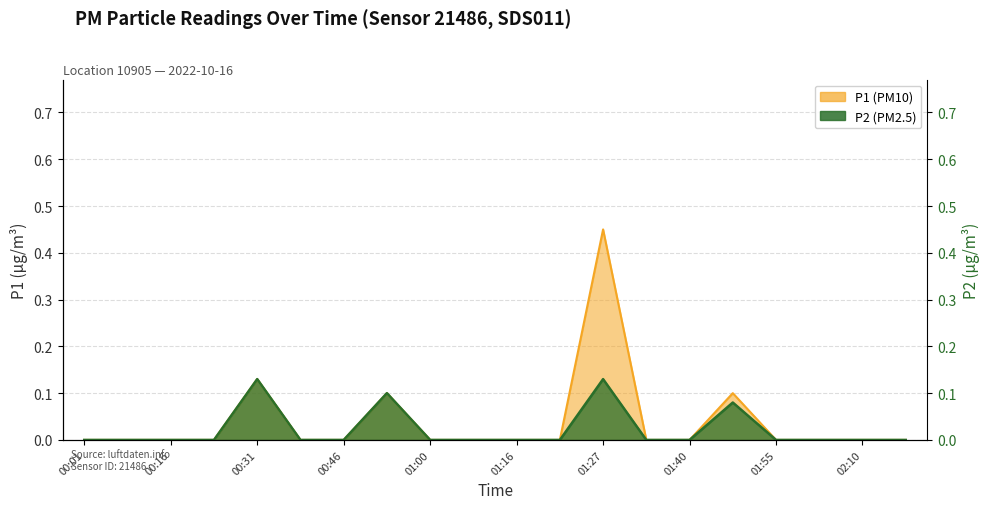

List the series in order of their overall mean, highest first.

P1, P2